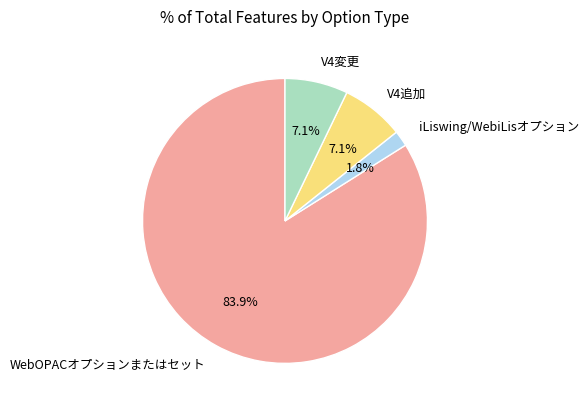

Count the number of slices in the pie.

4